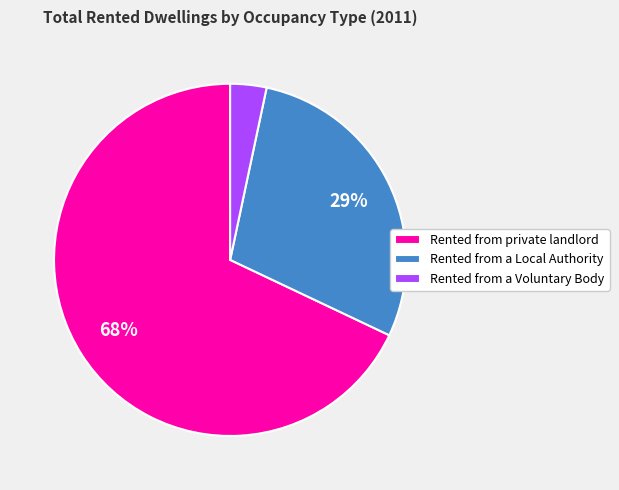

Count the number of slices in the pie.

3